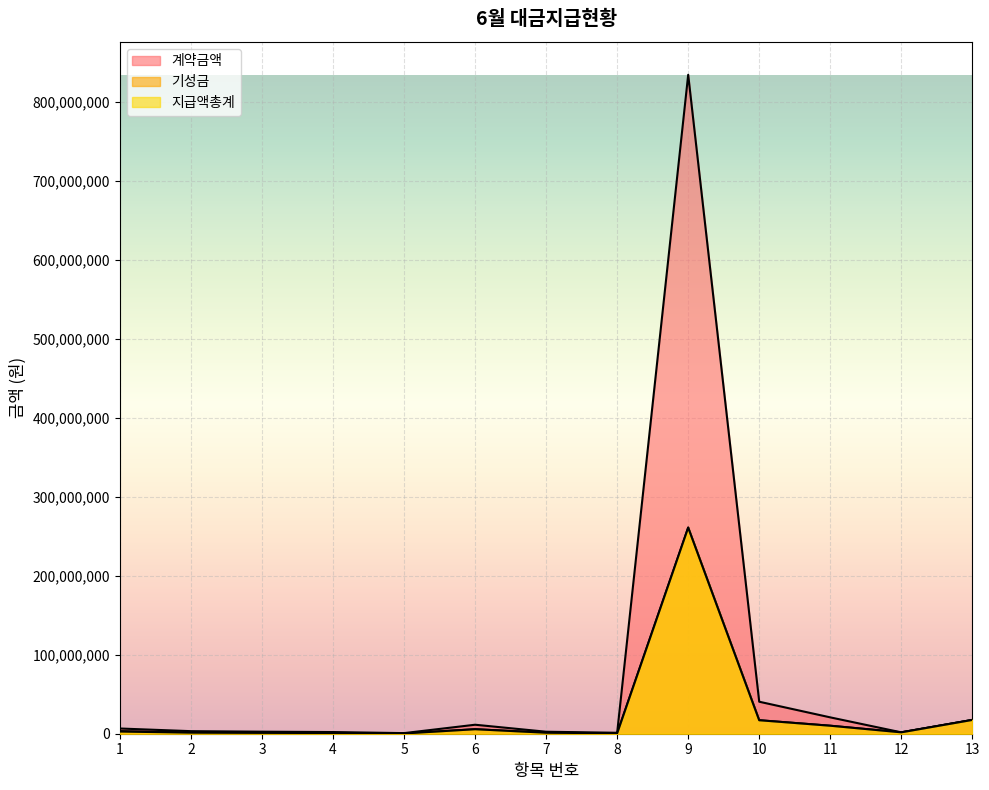

Reading right to left, extract all data points from this chart.

계약금액: 13=17460000	12=1752000	11=20700000	10=40500000	9=833987000	8=1200000	7=2520000	6=11376410	5=765600	4=2112000	3=2580000	2=3240000	1=6600000
기성금: 13=17460000	12=1752000	11=10125000	10=17077500	9=260918520	8=600000	7=1260000	6=5688890	5=382800	4=1056000	3=1290000	2=1620000	1=3300000
지급액총계: 13=17460000	12=1752000	11=10125000	10=17077500	9=260918520	8=500000	7=1260000	6=5688890	5=319000	4=880000	3=1075000	2=1350000	1=2750000